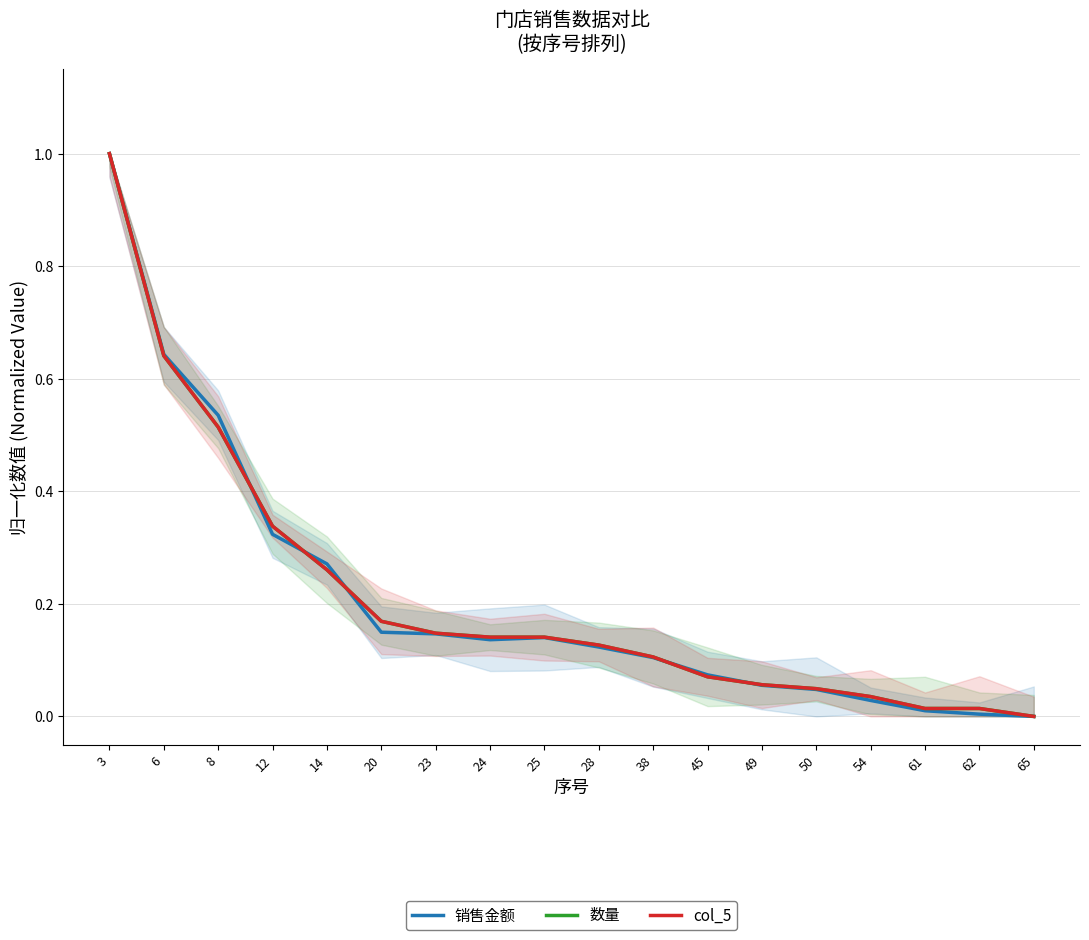

What is the highest value of the 数量 series?

1.0